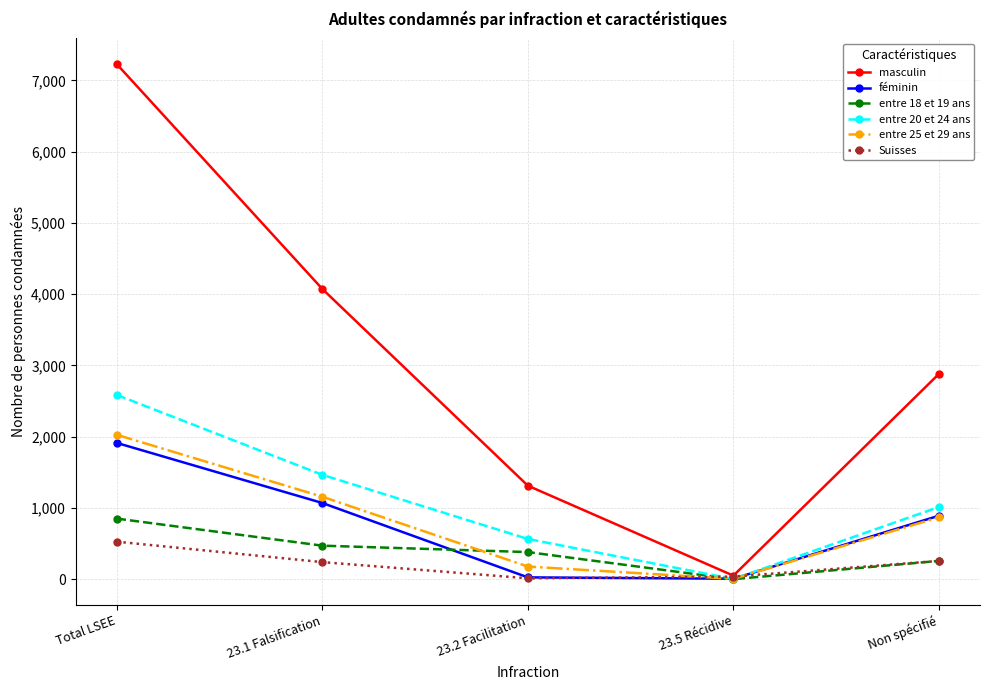

Read the entre 20 et 24 ans value at 23.1 Falsification.

1464